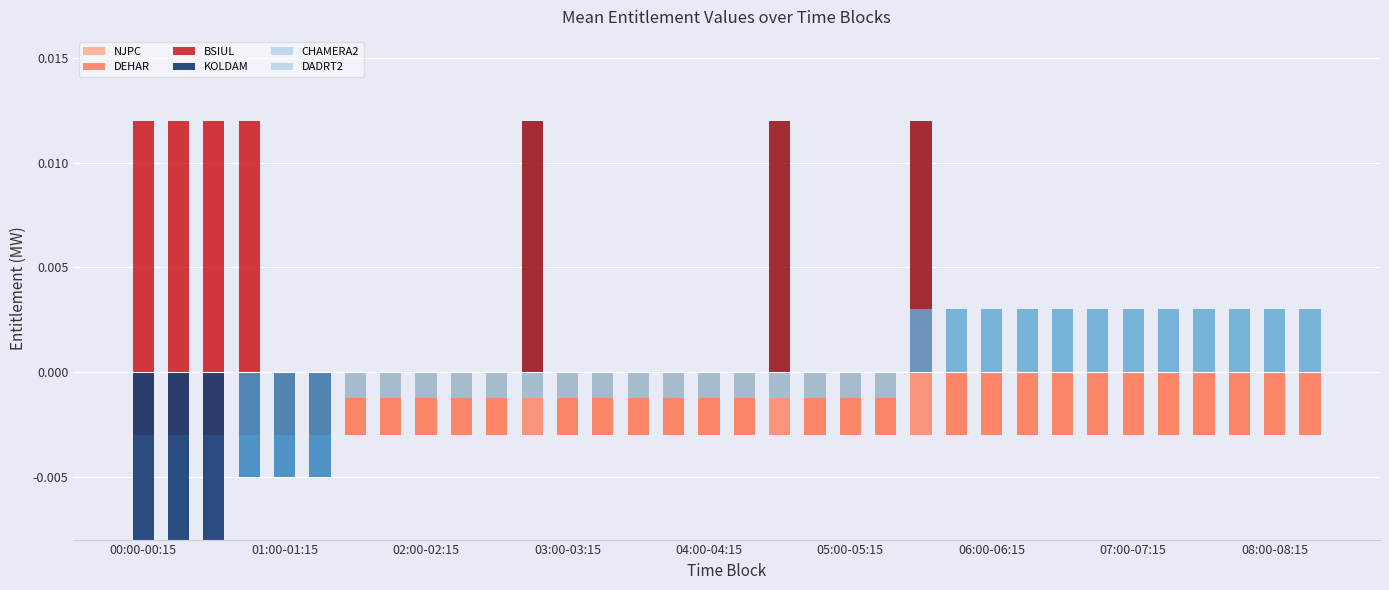

At 07:00-07:15, list the series in order from smallest to largest.

DEHAR, BSIUL, KOLDAM, NJPC, CHAMERA2, DADRT2